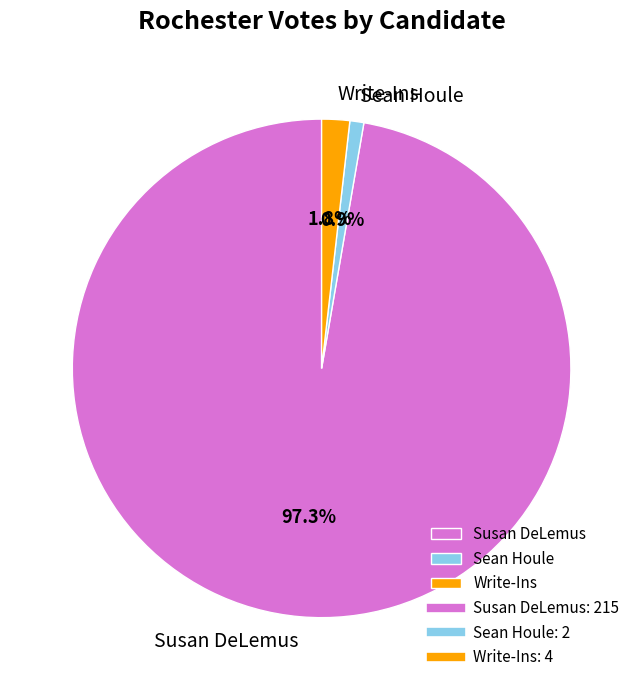

What is the smallest slice in the pie chart?

Sean Houle